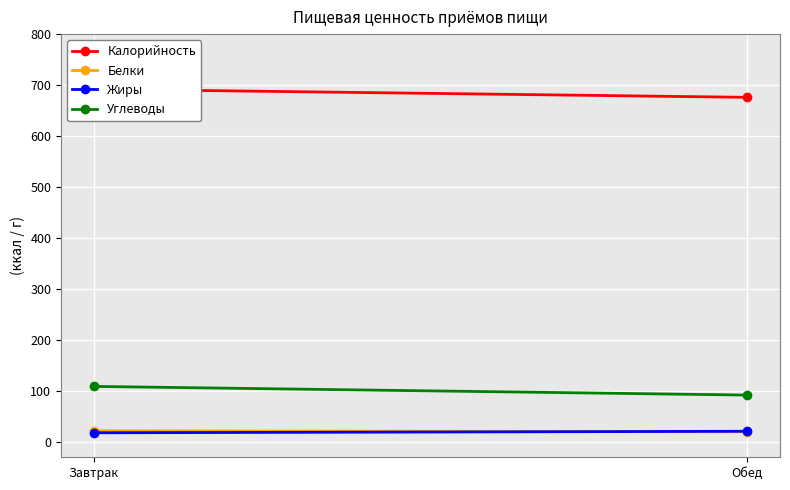

Reading left to right, list all the values displayed in this chart.

Калорийность: 692	676
Белки: 22	20
Жиры: 18	21
Углеводы: 109	92